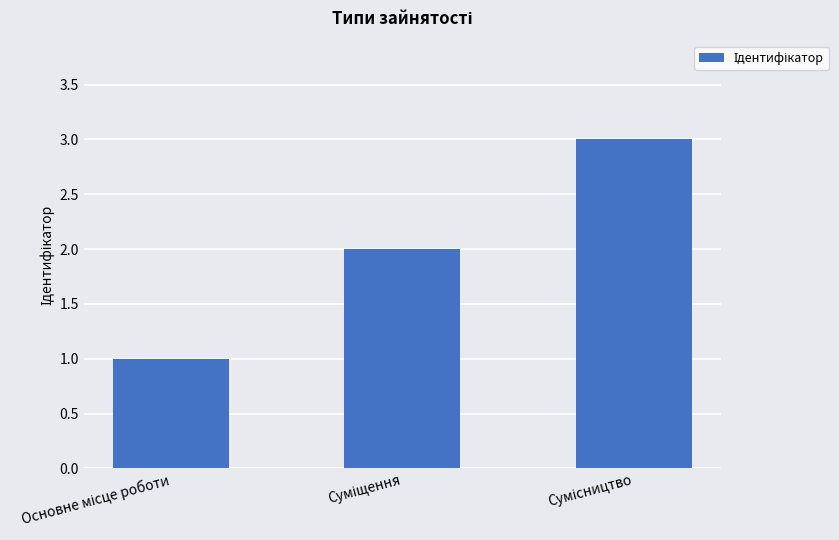

What is the sum of all values?

6